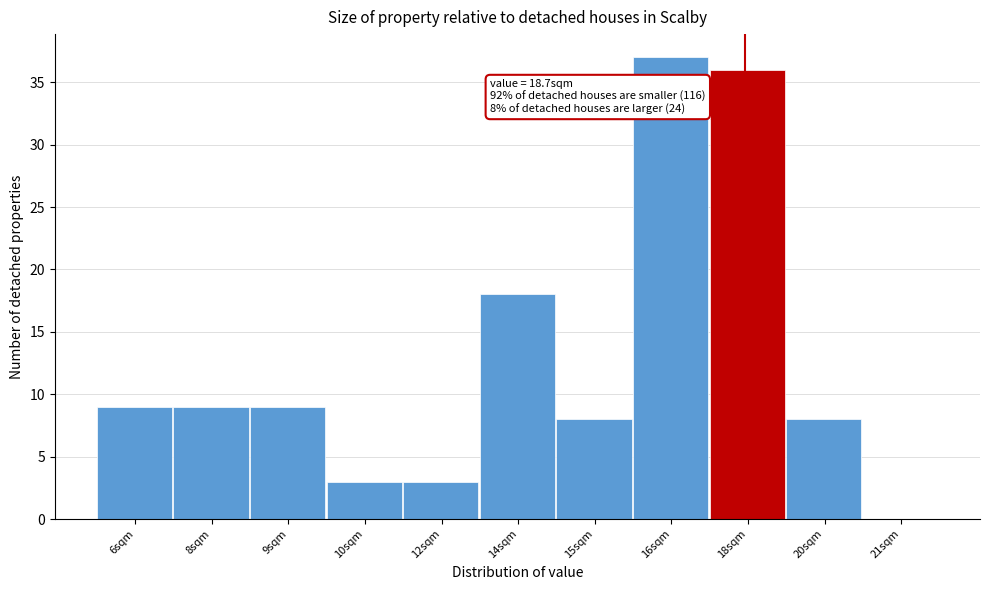

Reading left to right, transcribe all the data shown in this chart.

6sqm=9	8sqm=9	9sqm=9	10sqm=3	12sqm=3	14sqm=18	15sqm=8	16sqm=37	18sqm=36	20sqm=8	21sqm=0